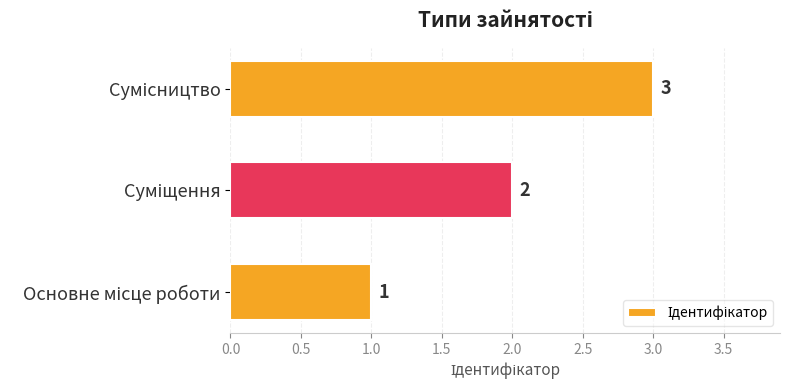

What is the smallest value displayed?

1